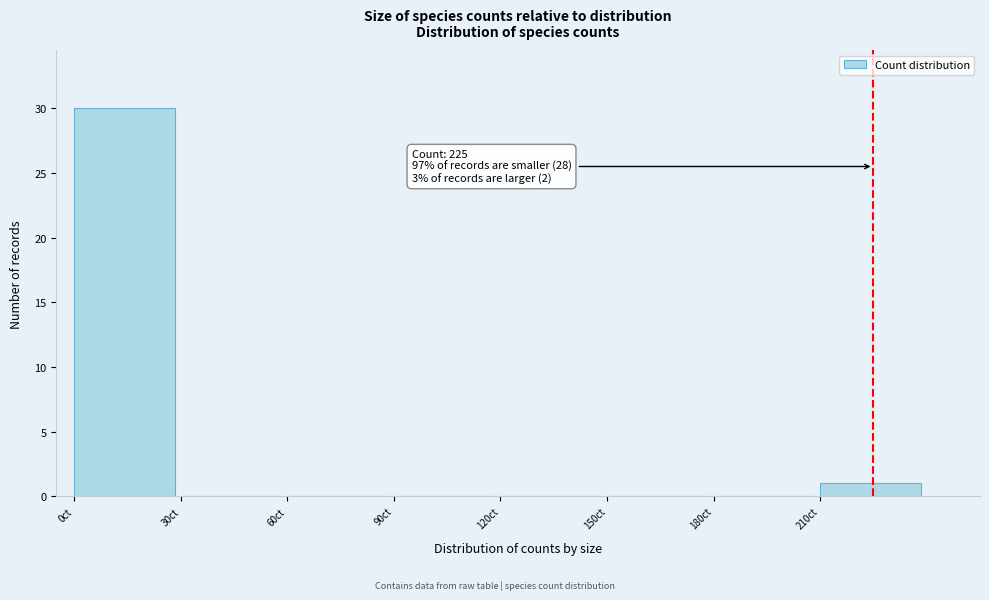

Which range on the x-axis has the tallest bar?

0 to 30